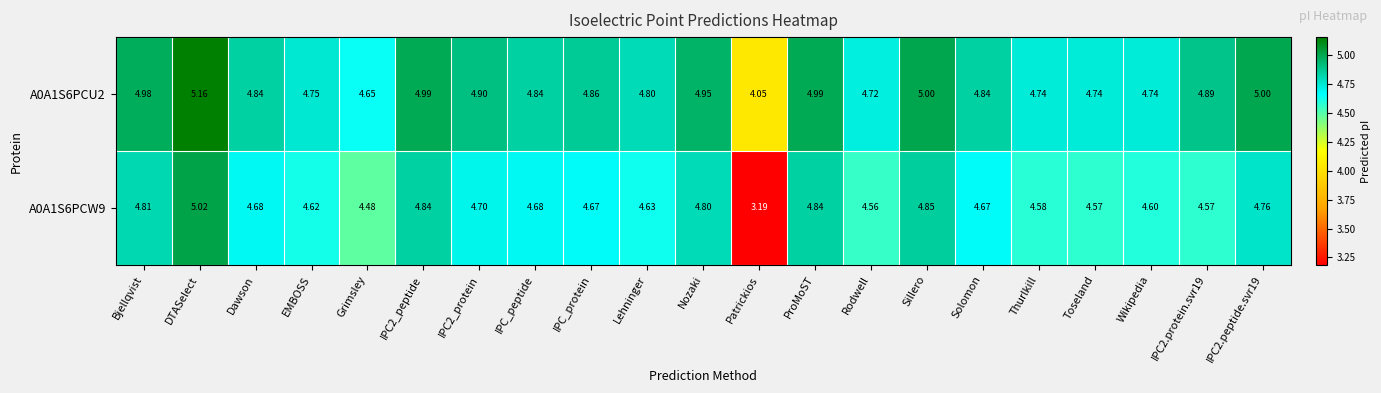

How many data points does each series have?

21